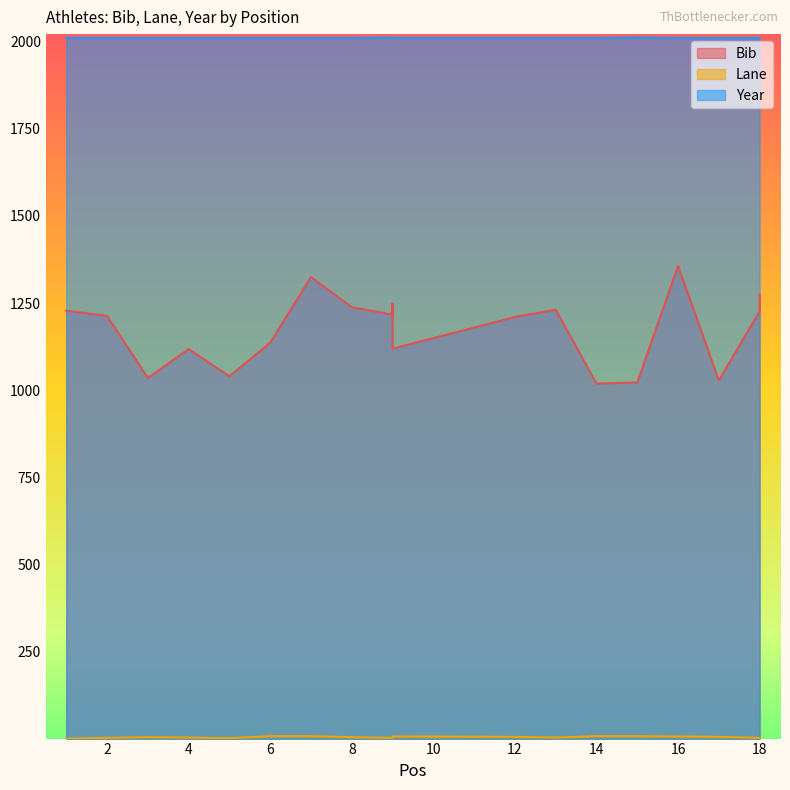

What is the greatest value displayed?

2011